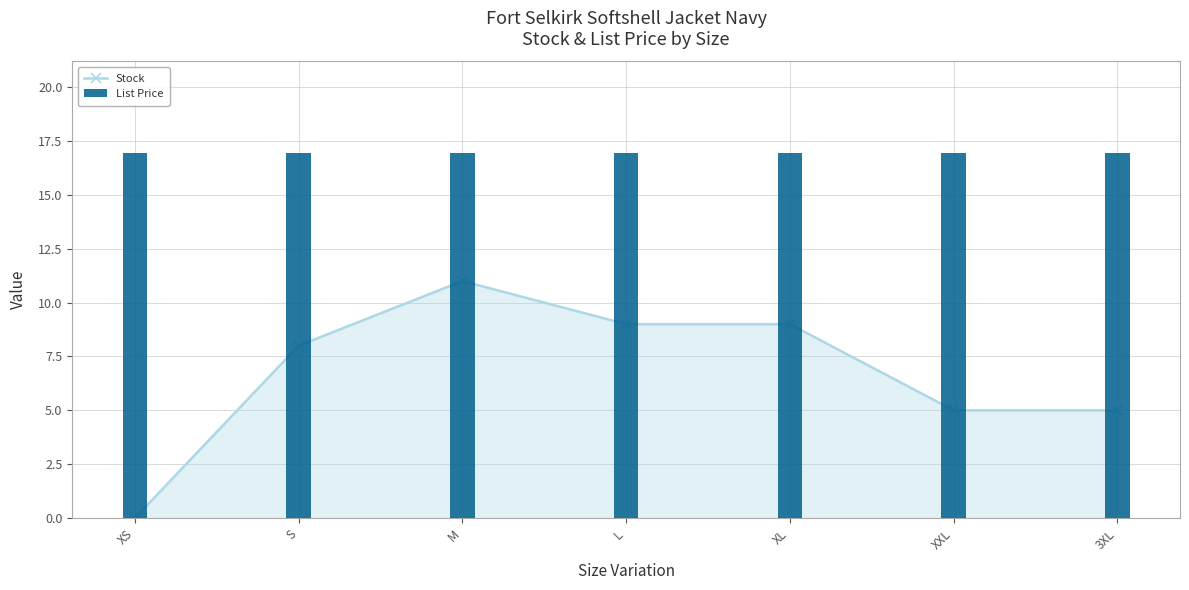

Reading left to right, what are all the values shown in this chart?

Stock: 0.0	8.0	11.0	9.0	9.0	5.0	5.0
List Price: 16.9	16.9	16.9	16.9	16.9	16.9	16.9